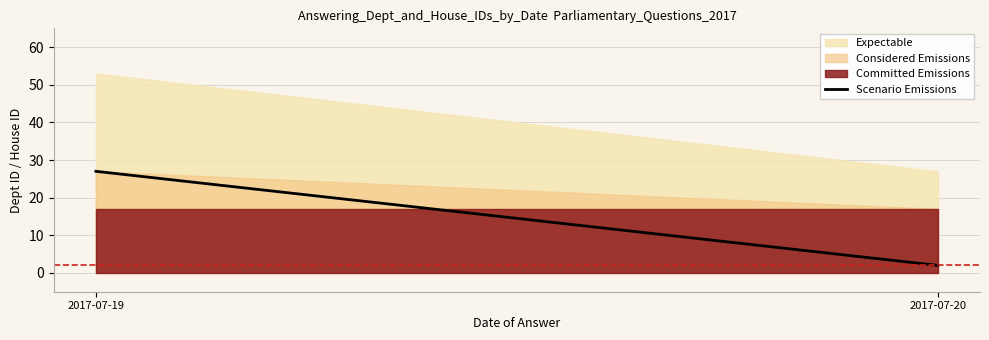

What is the smallest value displayed?

17